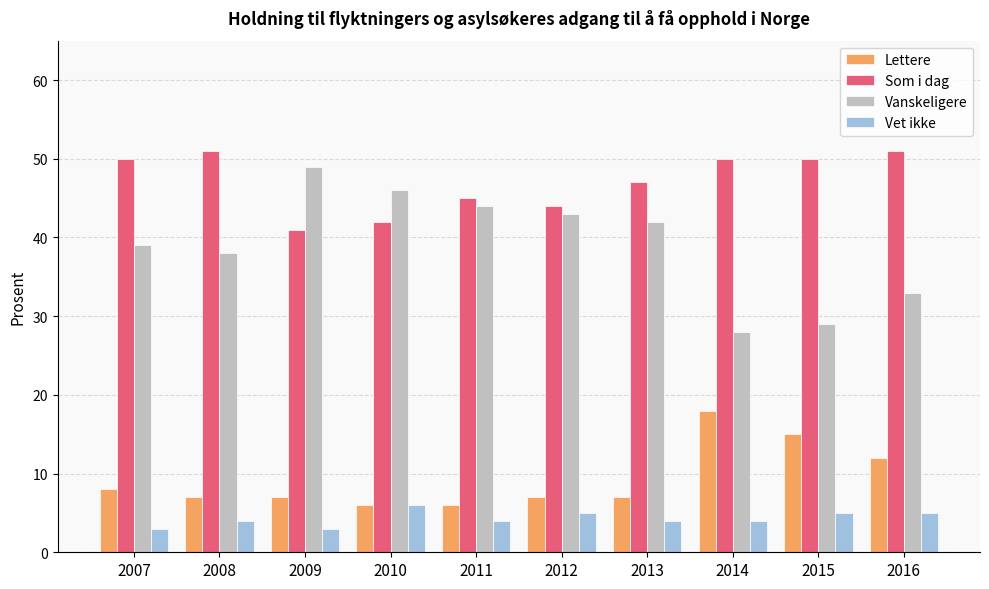

What is the value of the Vanskeligere bar at the 9th from the left?

29